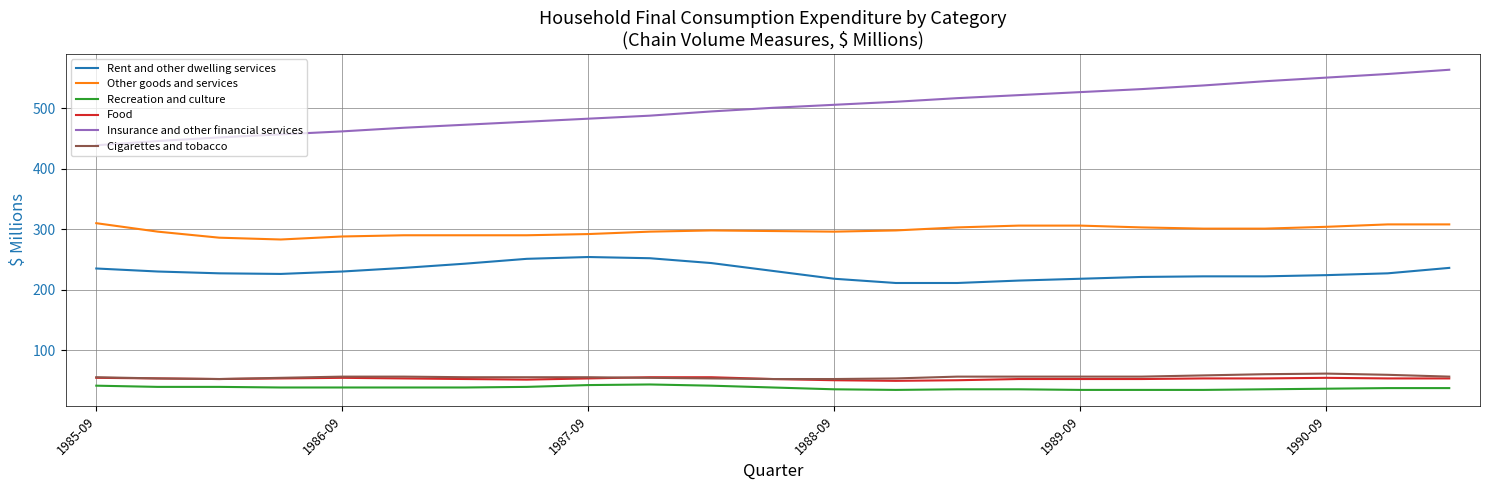

What is the minimum value shown in the chart?

34